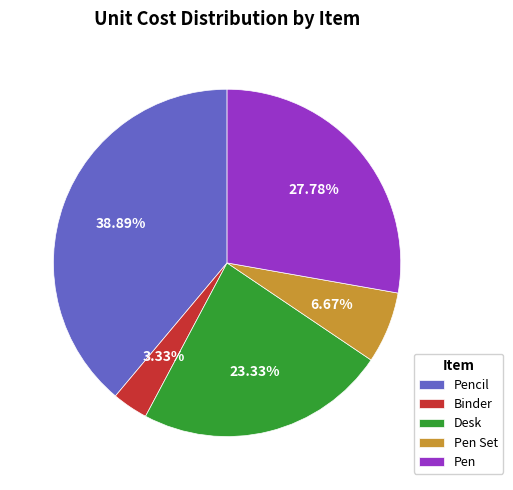

To the nearest percent, what is the combined percentage of Desk and Pen?

51%